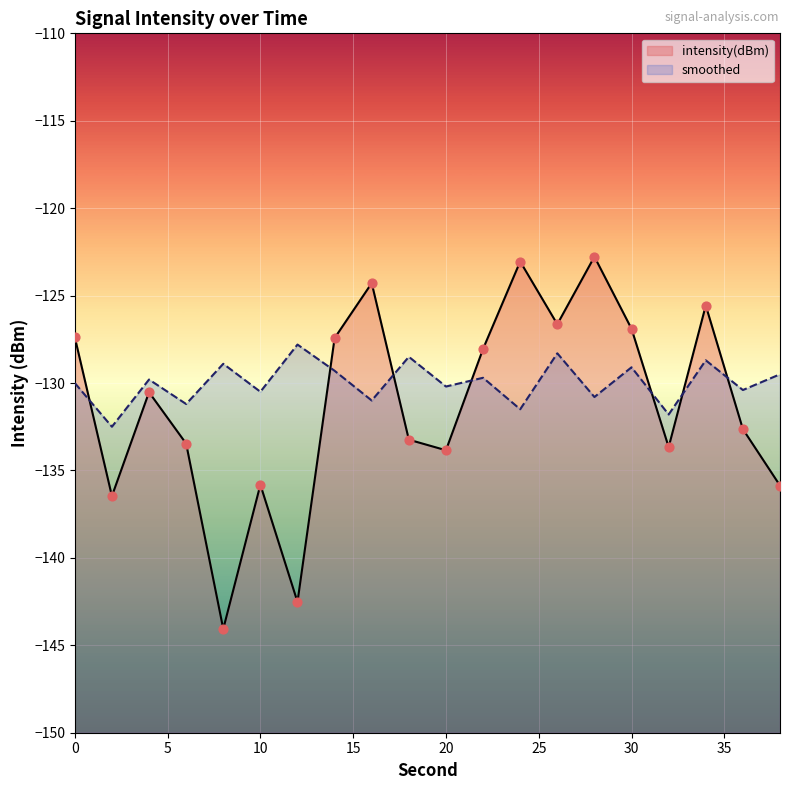

Which series has the largest total across all categories?

smoothed